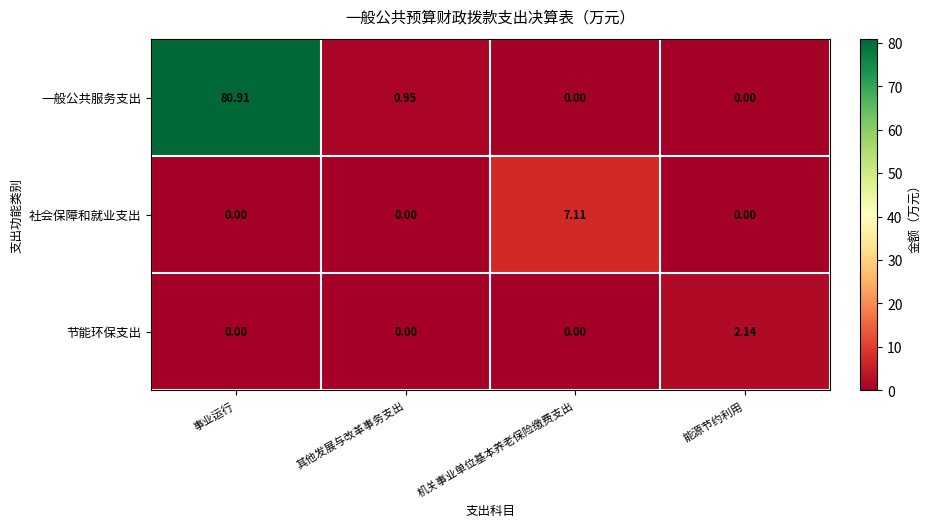

Which series has the largest range (max minus min)?

一般公共服务支出